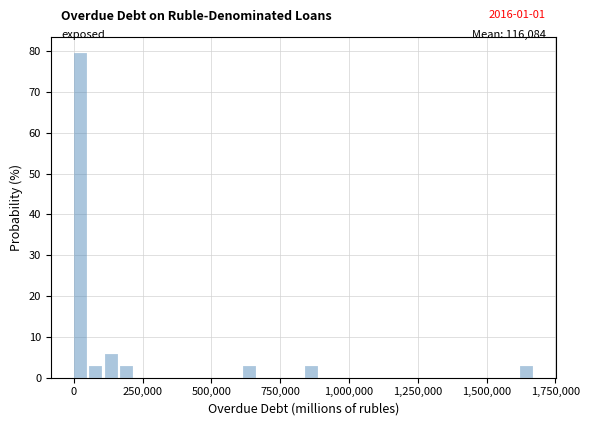

Read against the x-axis, roughly where is the centre of the tallest bar?

0